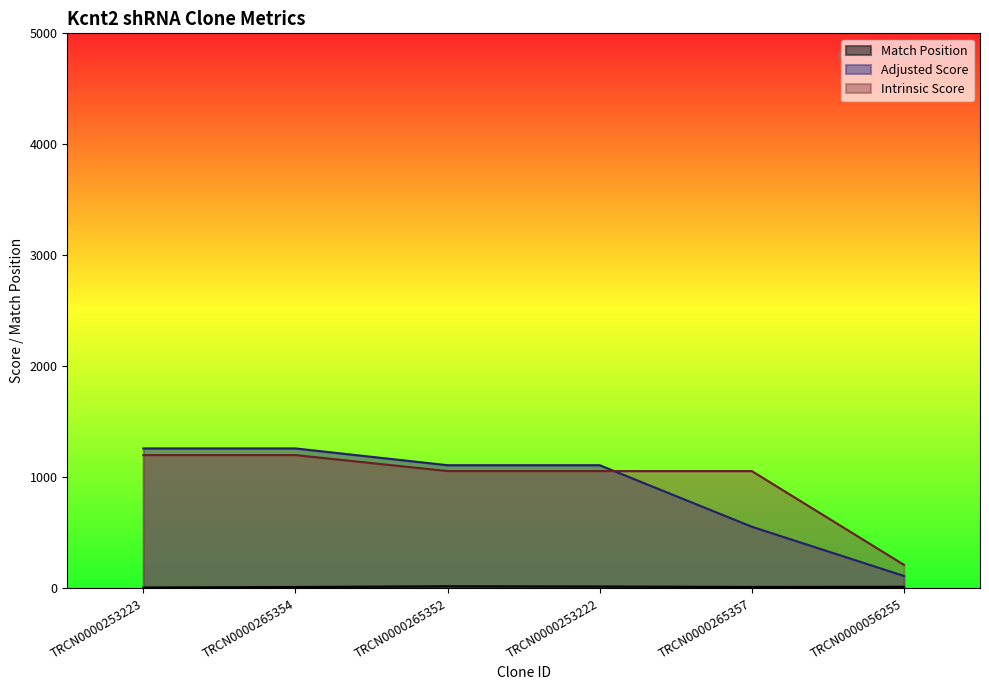

True or false: Adjusted Score has more than 2 points higher than both neighbors.

False